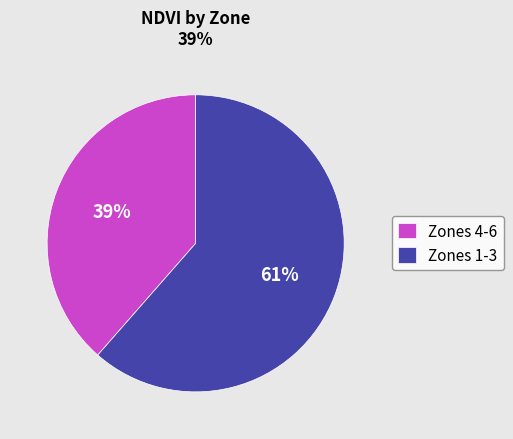

To the nearest percent, what percentage of the pie is Zones 4-6?

39%